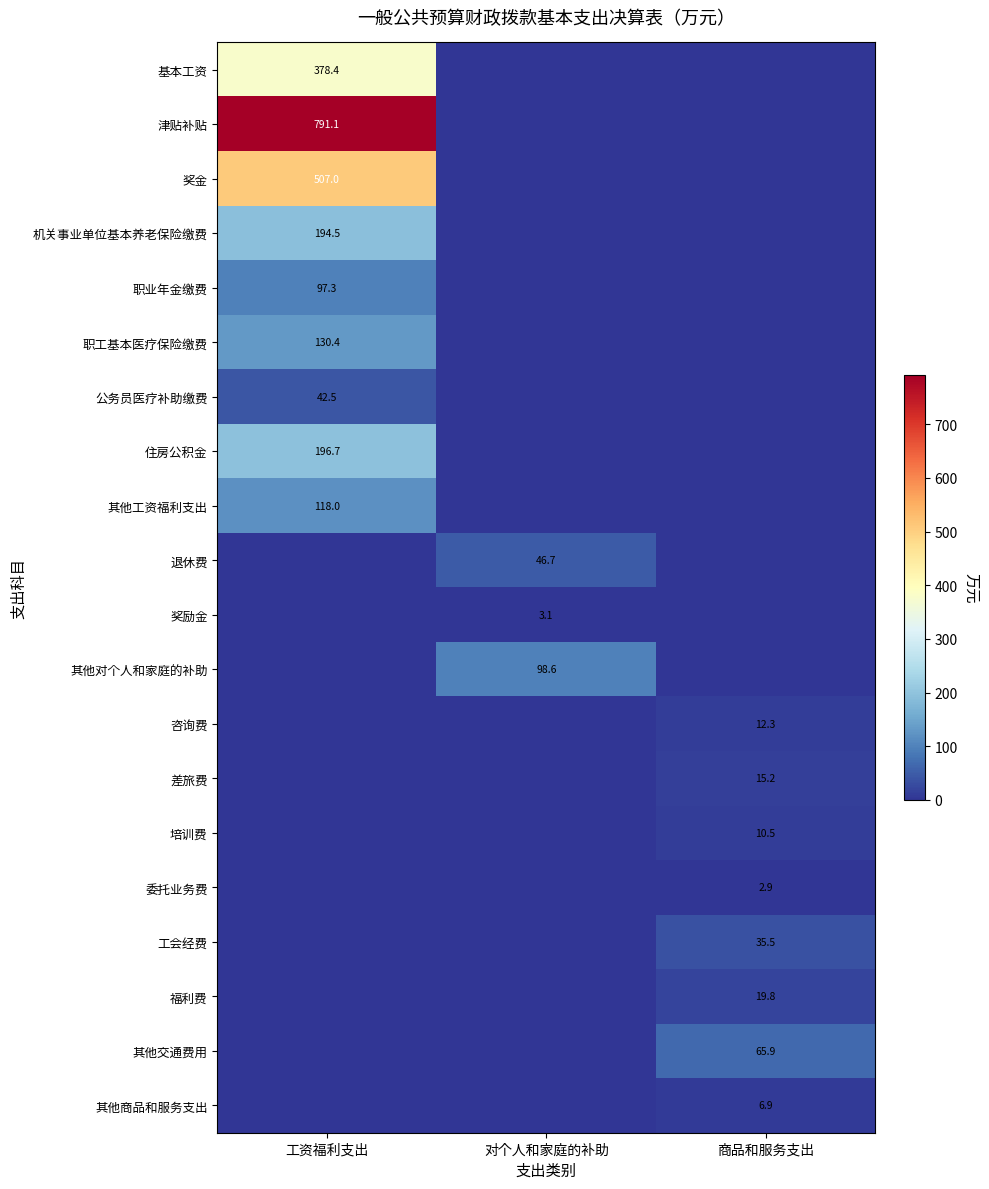

What is the greatest value displayed?

791.1